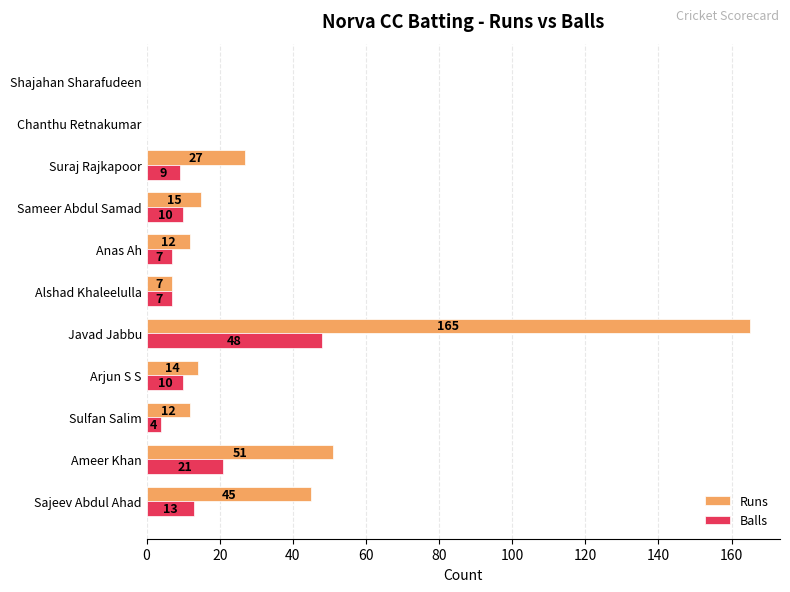

What is the sum of all Runs values?

348